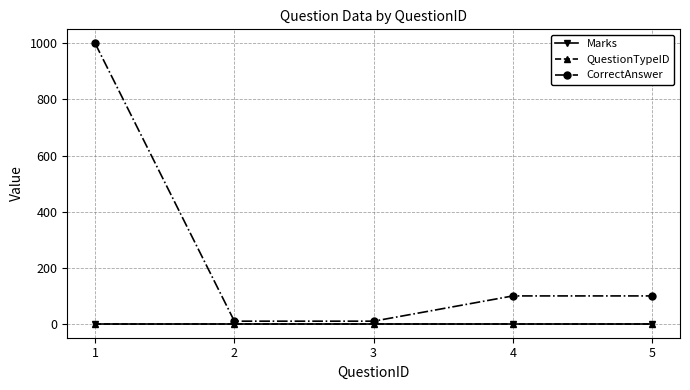

True or false: Marks and CorrectAnswer cross at least once.

False